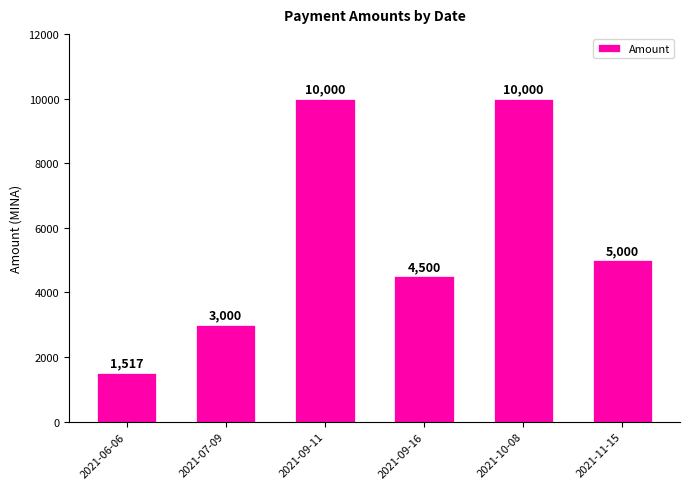

The value at 2021-06-06 is 536. True or false?

False